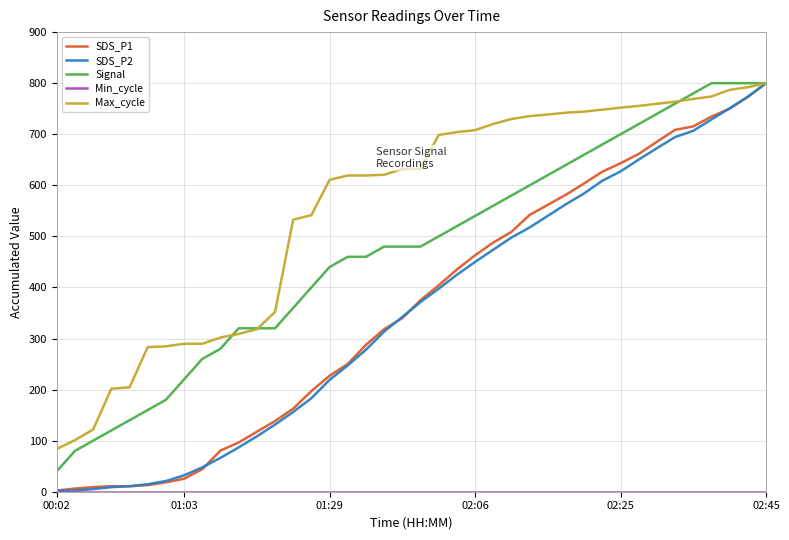

What is the maximum value for Max_cycle?

800.0